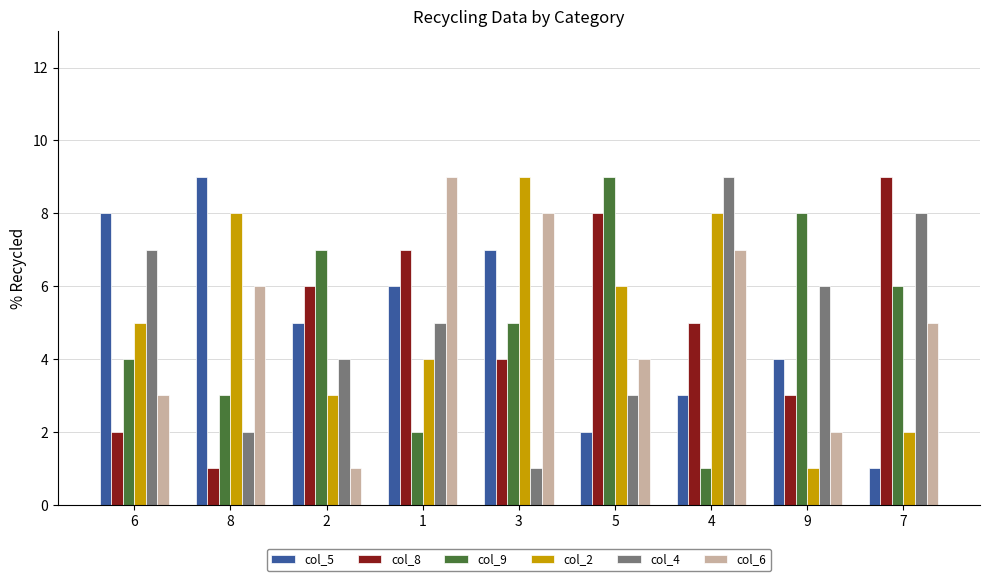

How many values in the col_5 series are below 5?

4